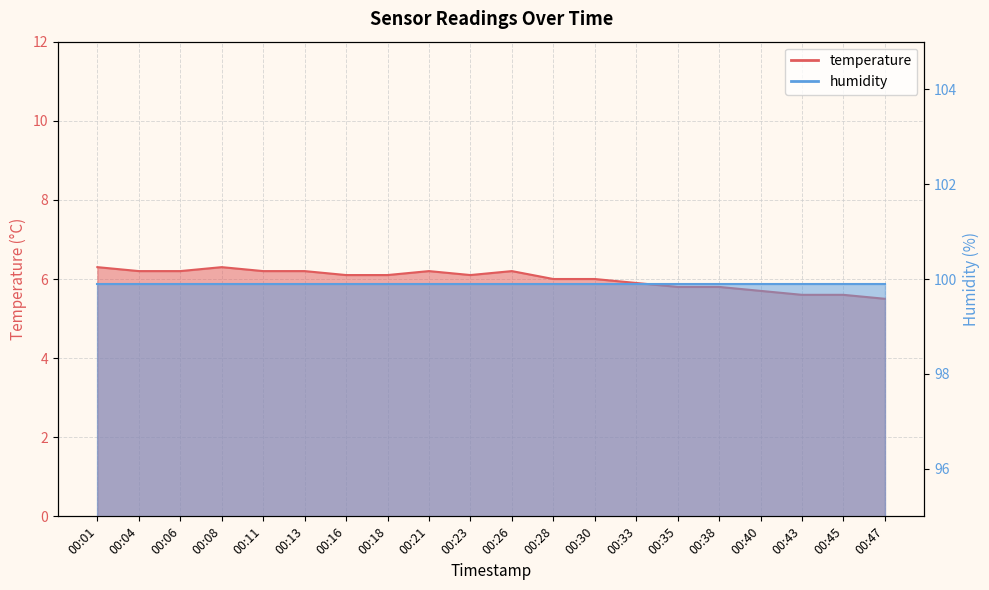

Rank the categories by value from lowest to highest.

00:47, 00:43, 00:45, 00:40, 00:35, 00:38, 00:33, 00:28, 00:30, 00:16, 00:18, 00:23, 00:04, 00:06, 00:11, 00:13, 00:21, 00:26, 00:01, 00:08